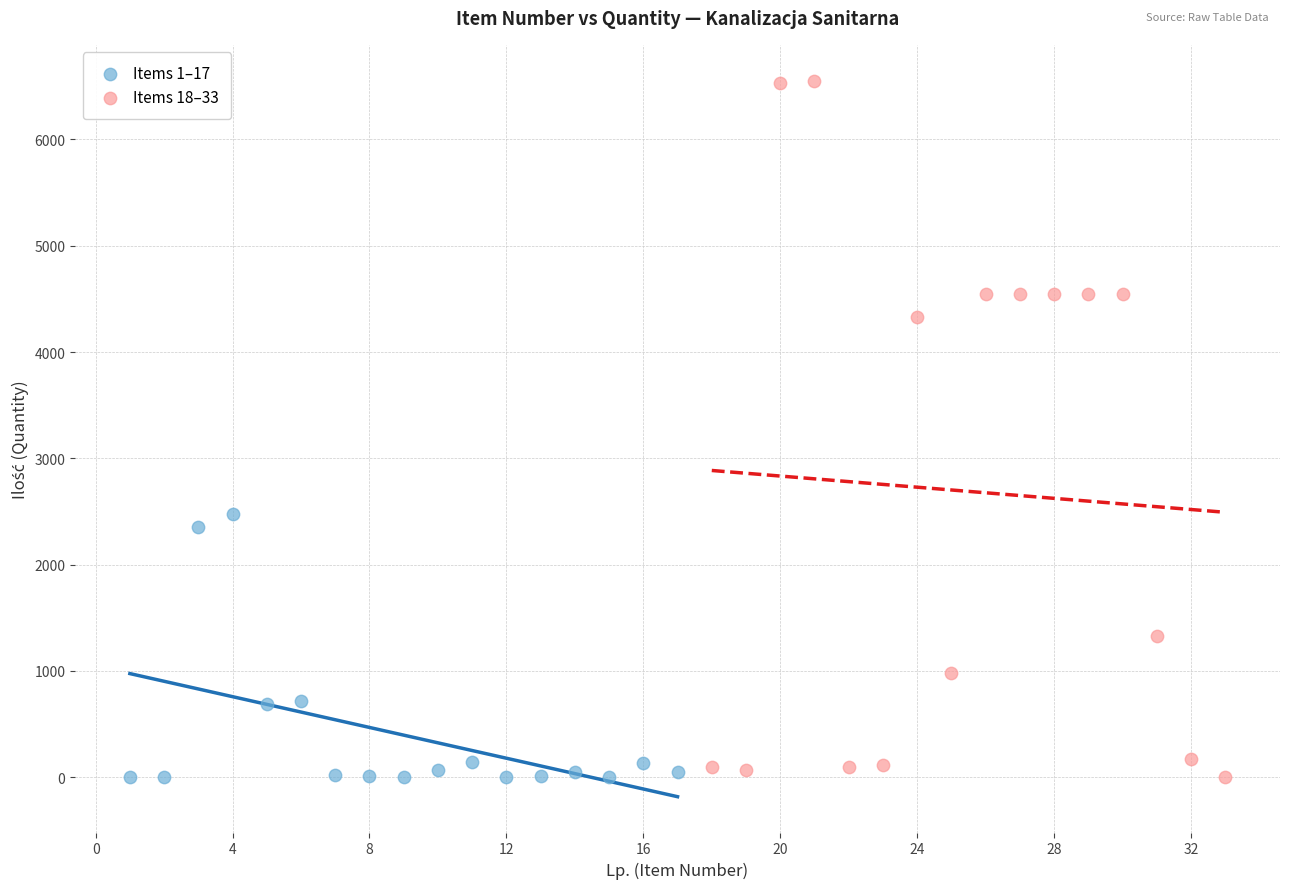

Which series has the largest Y range (max minus min)?

Items 18–33